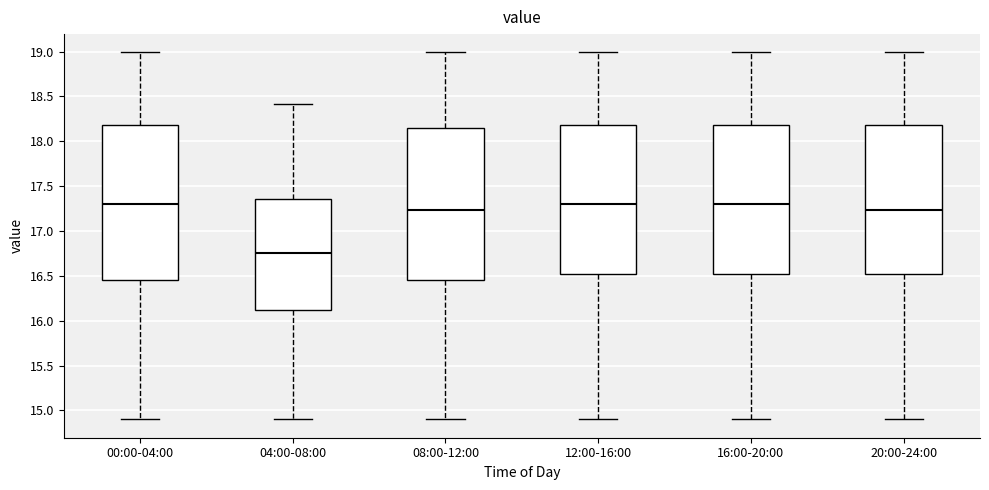

Which box has the lowest median line?

04:00-08:00